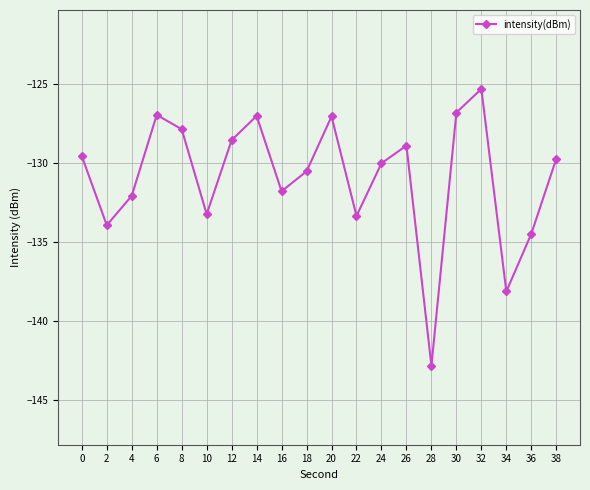

What is the difference between the maximum and minimum values?

17.5